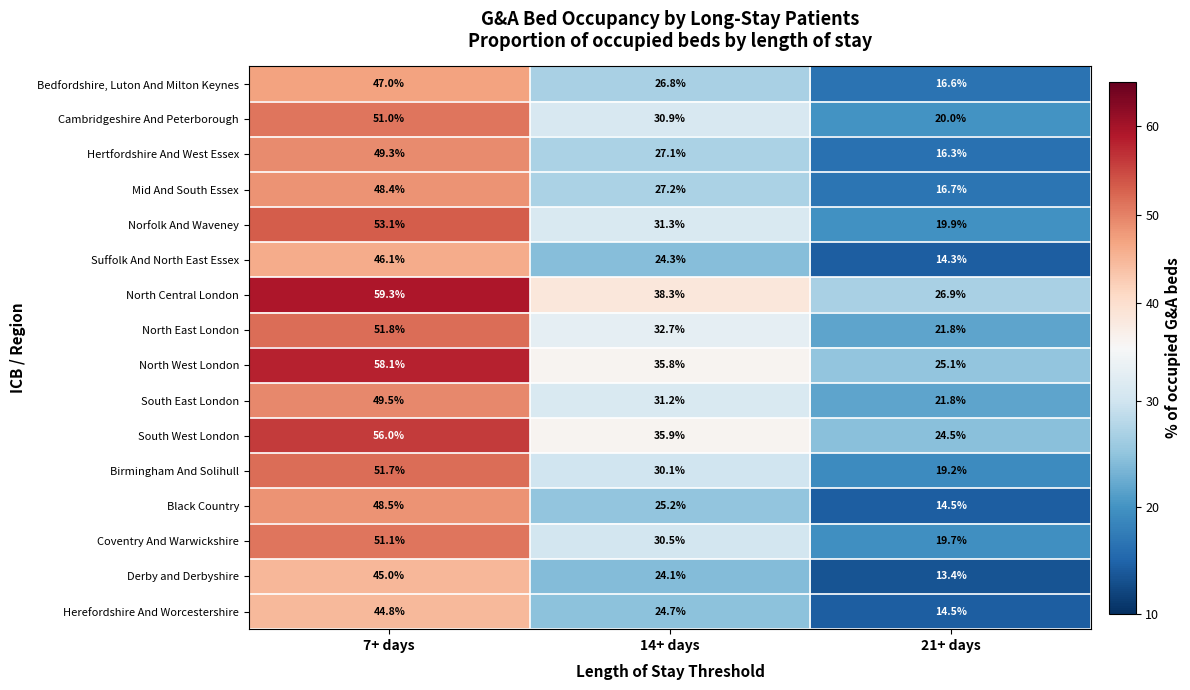

Count the number of categories in the chart.

3